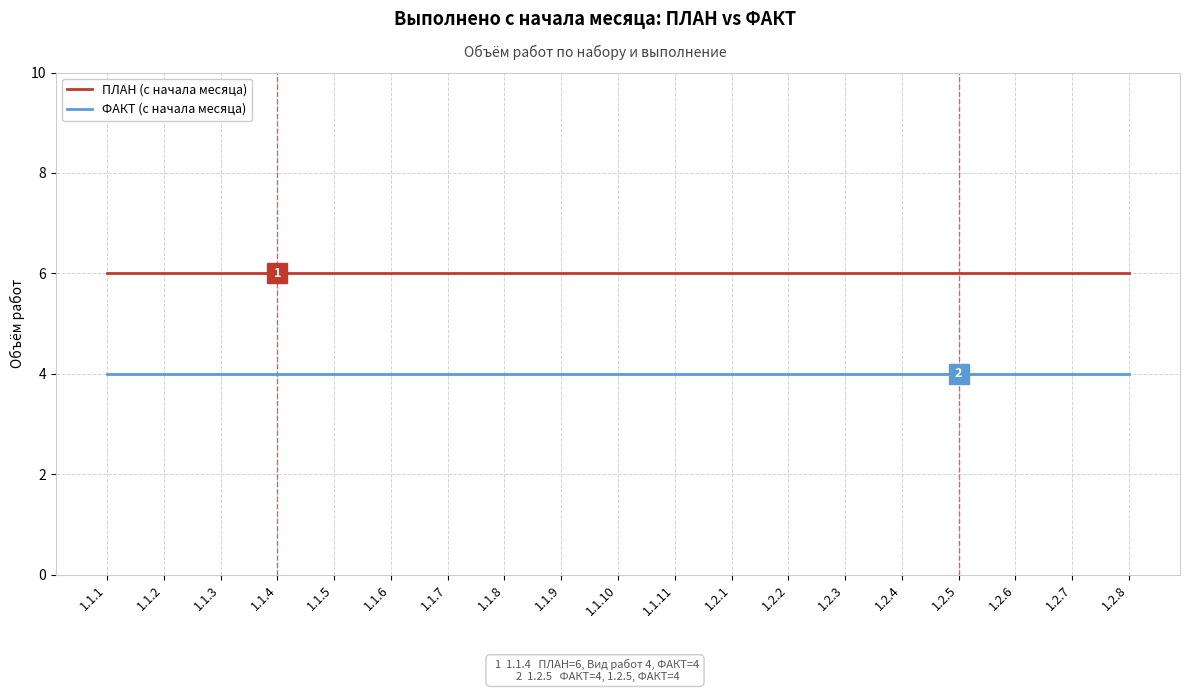

What is the minimum value shown in the chart?

4